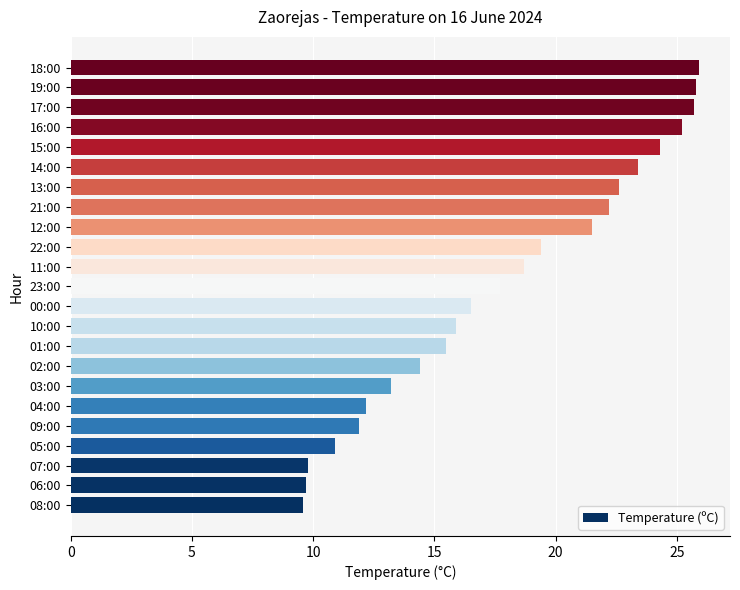

What is the smallest value displayed?

9.6